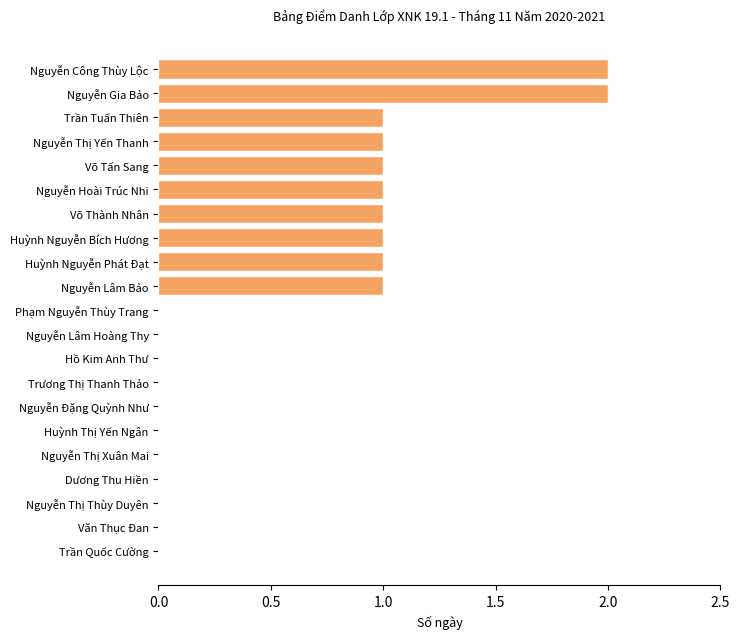

True or false: the data shows 0 at Võ Tấn Sang.

False